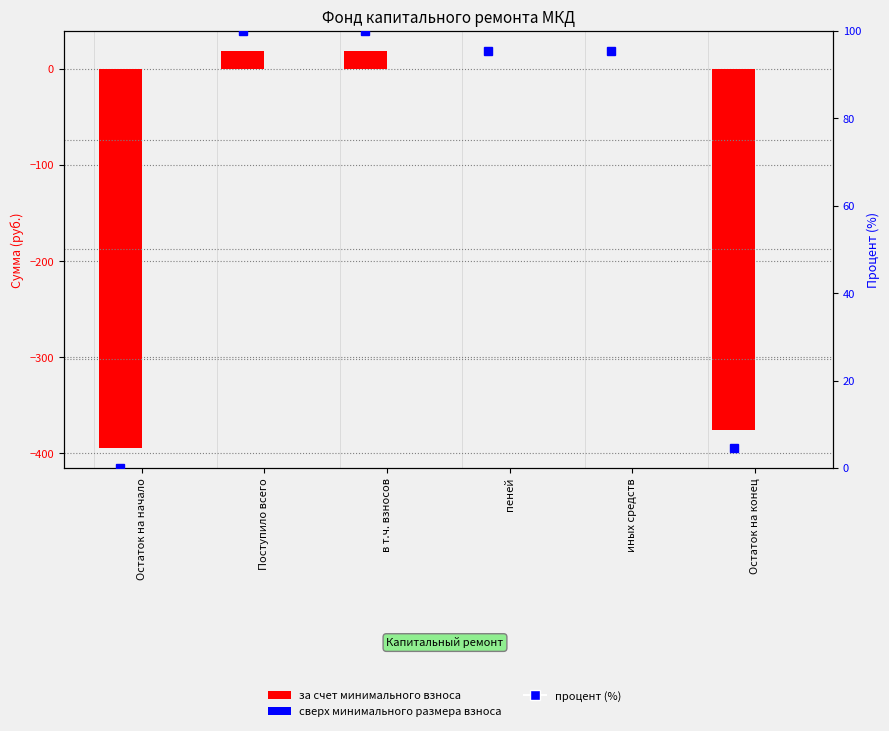

Reading left to right, list all the values displayed in this chart.

за счет минимального взноса: Остаток на начало=-394.5	Поступило всего=18.8	в т.ч. взносов=18.8	пеней=0.0	иных средств=0.0	Остаток на конец=-375.8
сверх минимального размера взноса: Остаток на начало=0.0	Поступило всего=0.0	в т.ч. взносов=0.0	пеней=0.0	иных средств=0.0	Остаток на конец=0.0